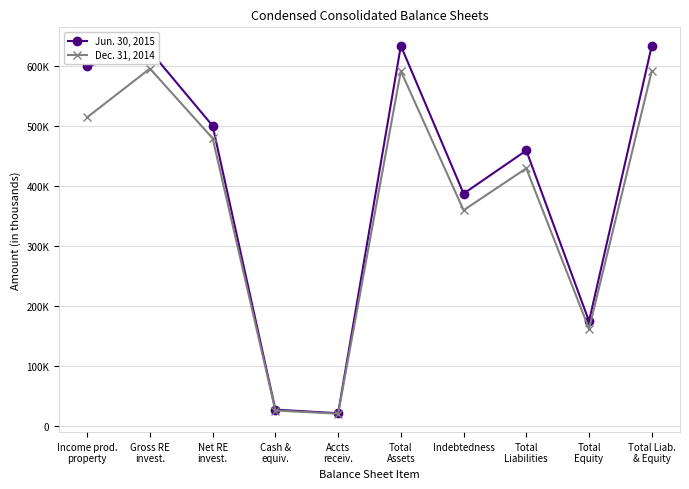

How many interior local peaks does the Jun. 30, 2015 series have?

3